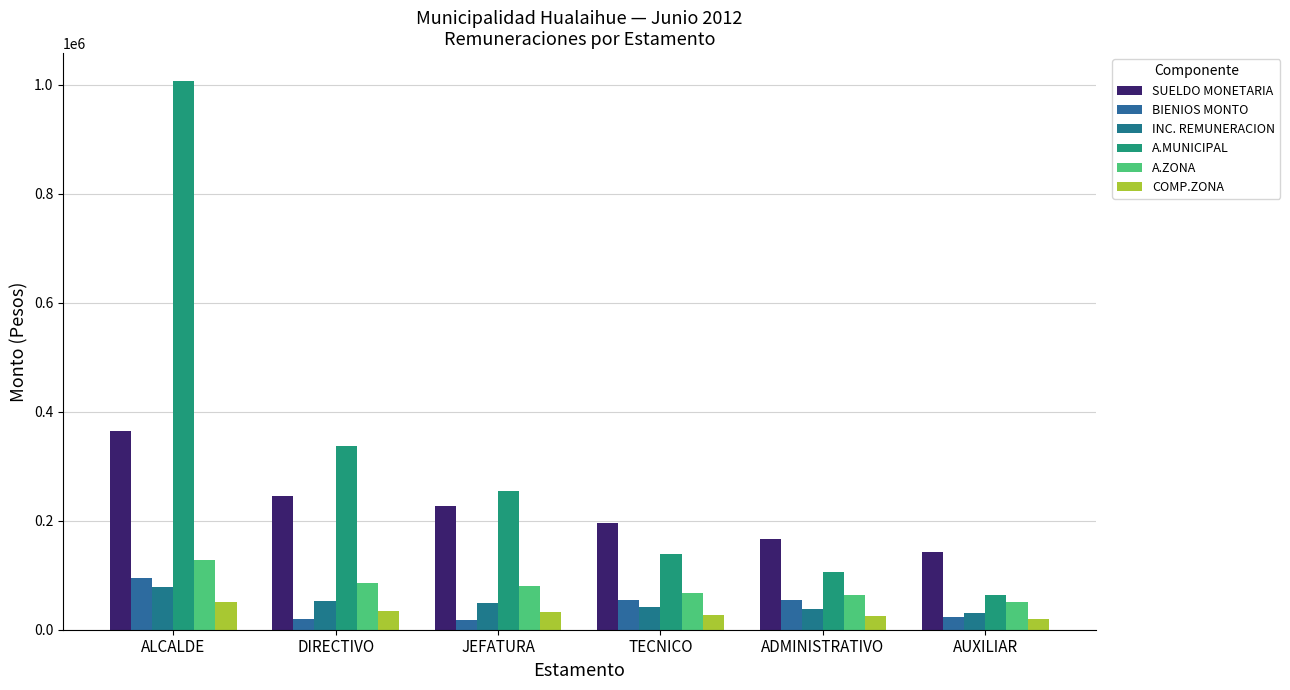

What is the greatest value displayed?

1007510